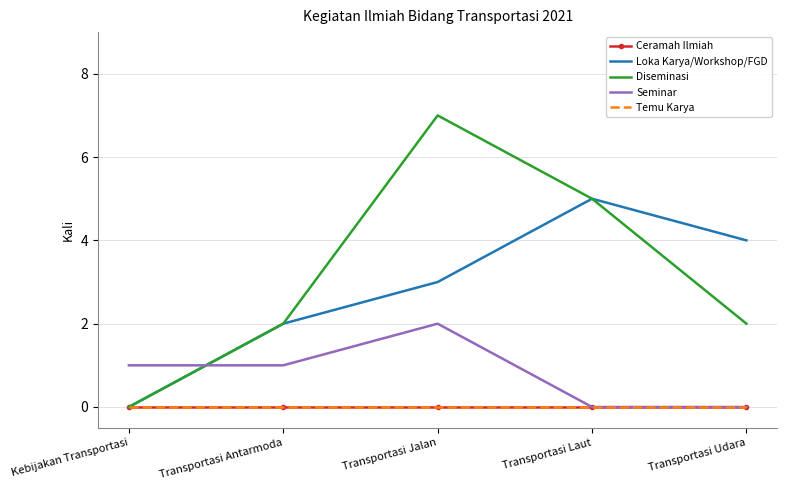

What is the total value across all series at Transportasi Laut?

10